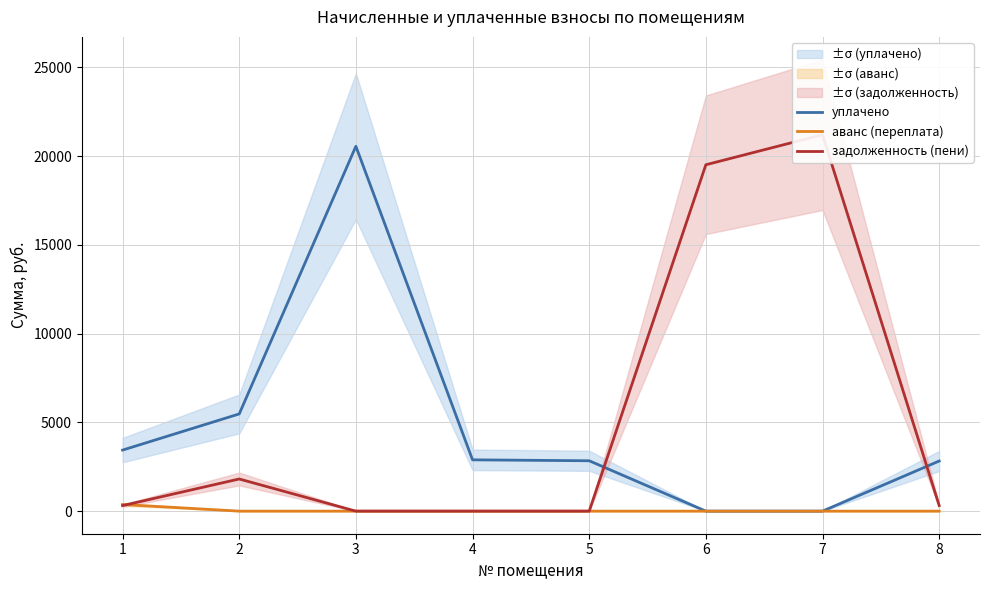

List the labels in order of задолженность (пени) value, largest first.

7, 6, 2, 8, 1, 3, 4, 5